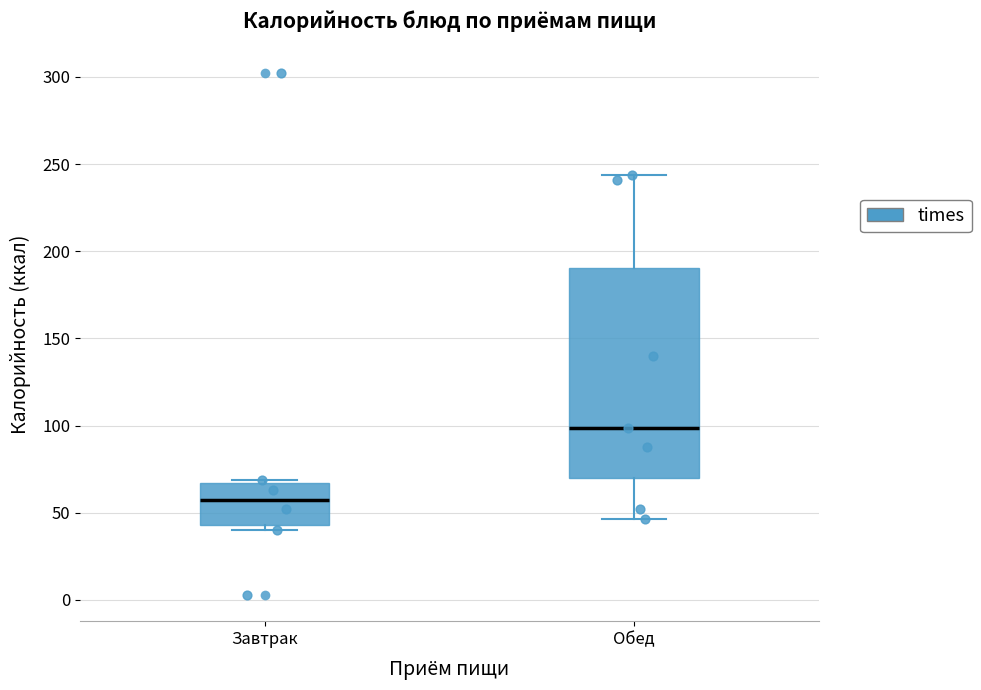

Reading left to right, read every box against the y-axis: the position of its median line, the range the box covers, and the ends of its whiskers. The values are not printed on the chart, so give them approximately, as read against the axis.

Завтрак: median 55, box 45 to 65, whiskers 40 to 70
Обед: median 100, box 70 to 190, whiskers 45 to 245